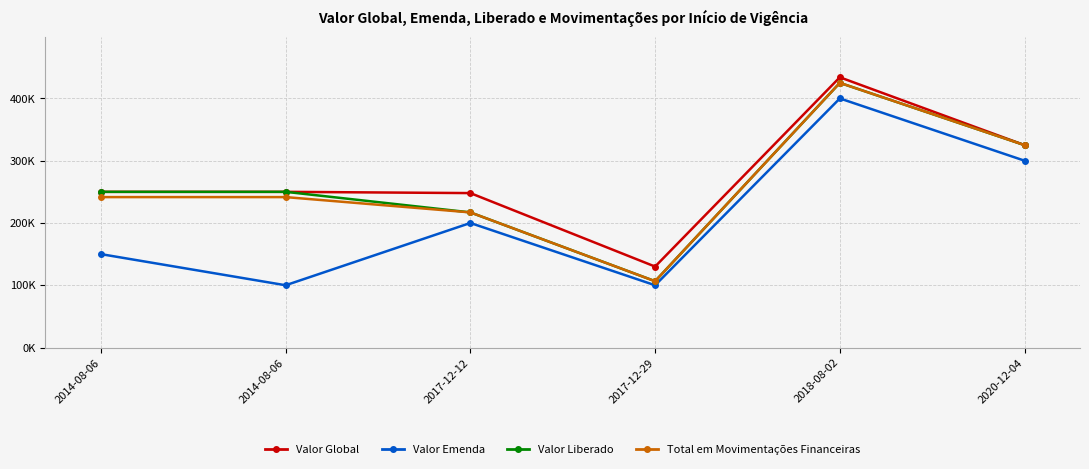

Reading right to left, extract all data points from this chart.

Valor Global: 325000.0	433945.0	130000.0	248000.0	250000.0	250000.0
Valor Emenda: 300000.0	400000.0	100000.0	200000.0	100000.0	150000.0
Valor Liberado: 325000.0	425000.0	106498.6	217000.0	250000.0	250000.0
Total em Movimentações Financeiras: 325000.0	425000.0	106498.6	217000.0	241550.0	241550.0